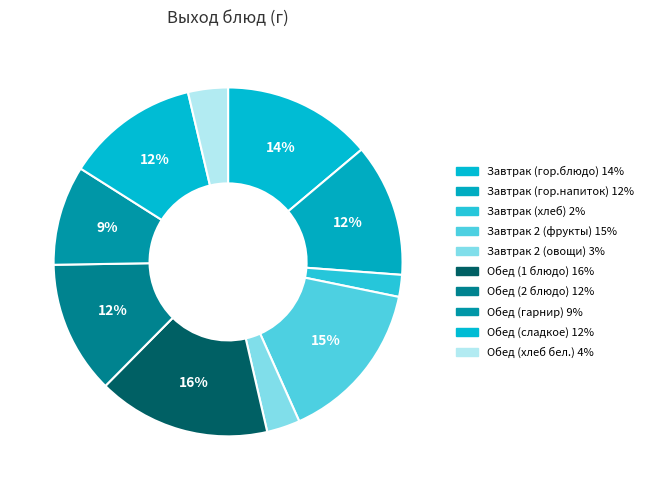

How many segments does this pie chart have?

10